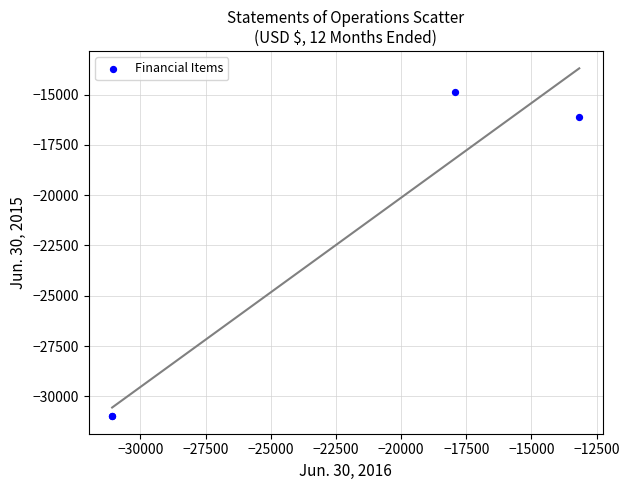

What Y value in the scatter plot is closest to -22936?

-16115